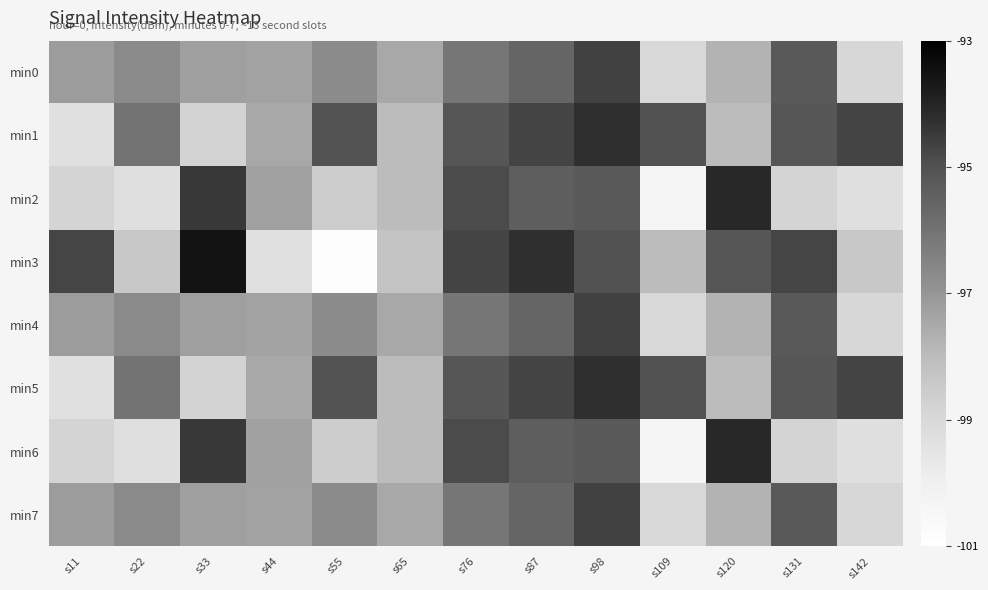

At which category is the sum across all series the highest?

s98